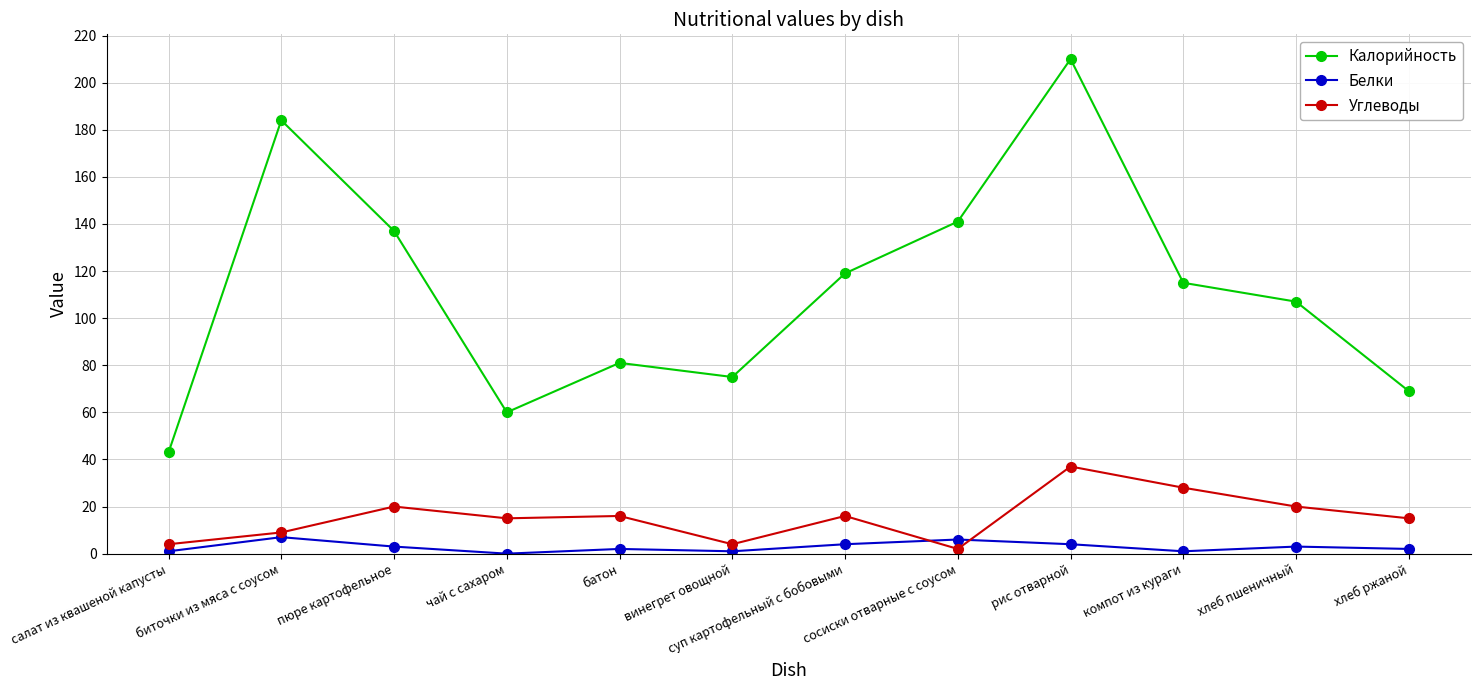

Between биточки из мяса с соусом and батон, which series saw the biggest shift?

Калорийность